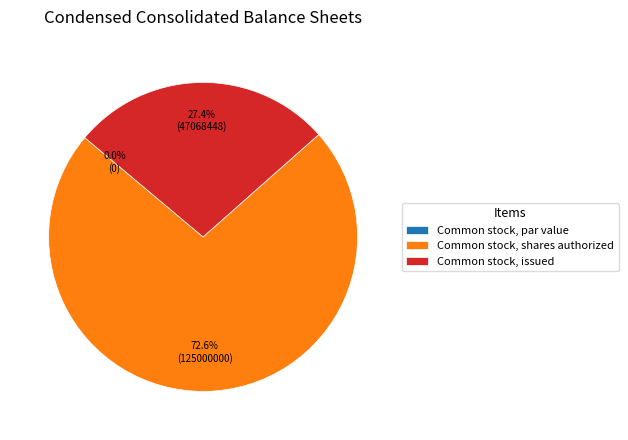

Which slice represents more than half of the pie?

Common stock, shares authorized